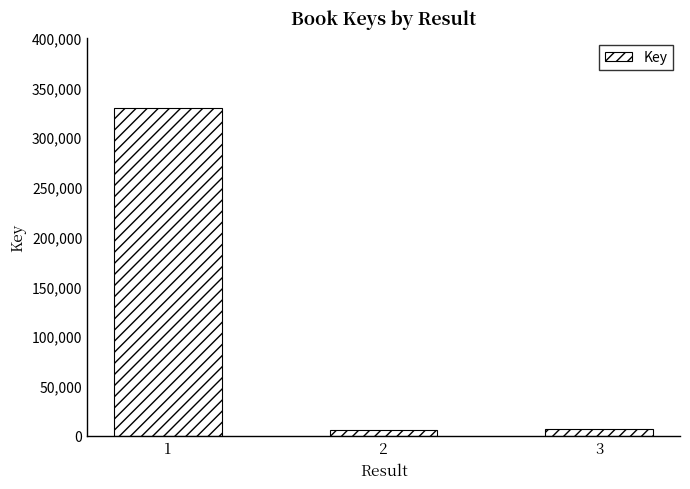

Are the bars horizontal?

No